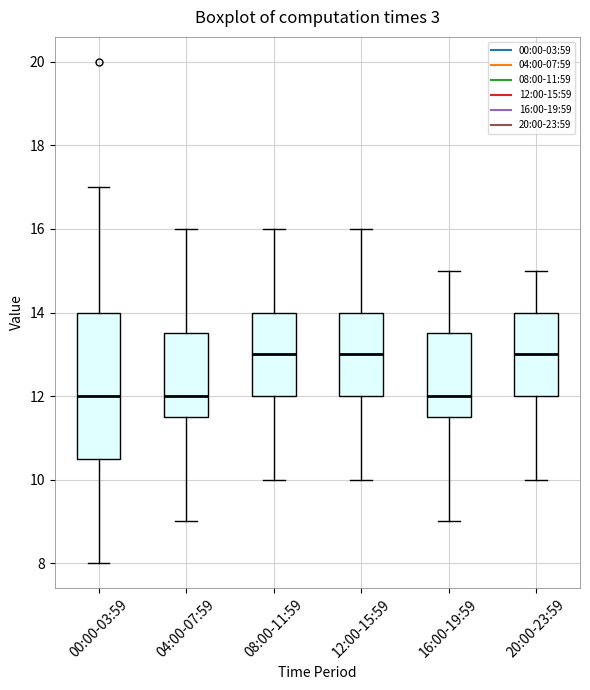

Which box is the tallest, from its lower edge to its upper edge?

00:00-03:59